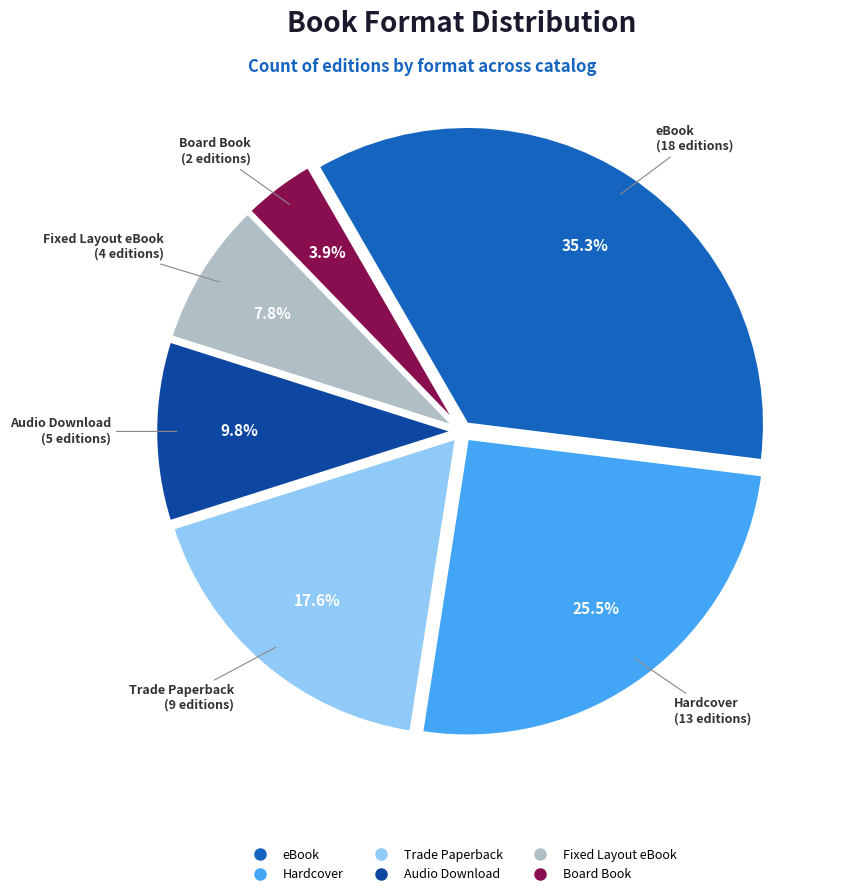

What is the smallest slice in the pie chart?

Board Book